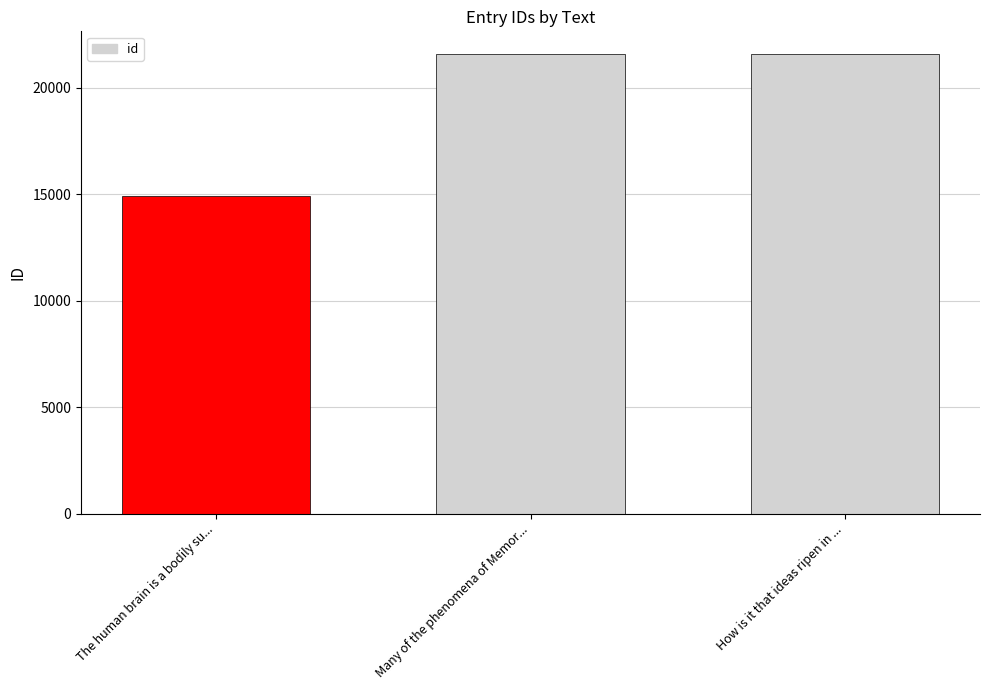

What is the sum of all values?

58029